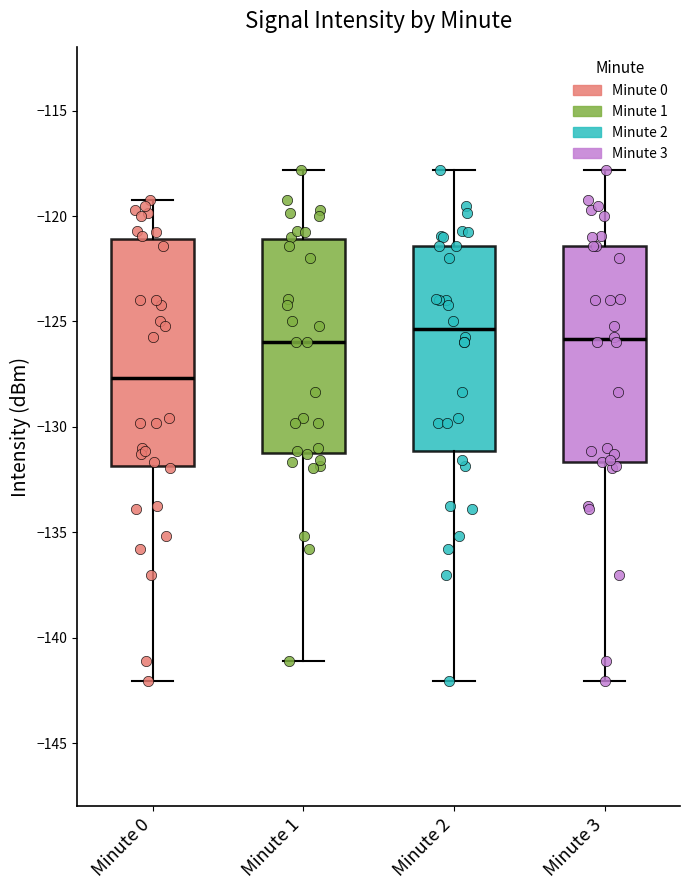

Reading left to right, transcribe this box plot: for each box, give where its median line is, the range the box spans, and where its two whiskers end, as read against the y-axis. The values are not printed on the chart, so give them approximately, as read against the axis.

Minute 0: median -127.5, box -132.0 to -121.0, whiskers -142.0 to -119.0
Minute 1: median -126.0, box -131.0 to -121.0, whiskers -141.0 to -118.0
Minute 2: median -125.5, box -131.0 to -121.5, whiskers -142.0 to -118.0
Minute 3: median -126.0, box -131.5 to -121.5, whiskers -142.0 to -118.0